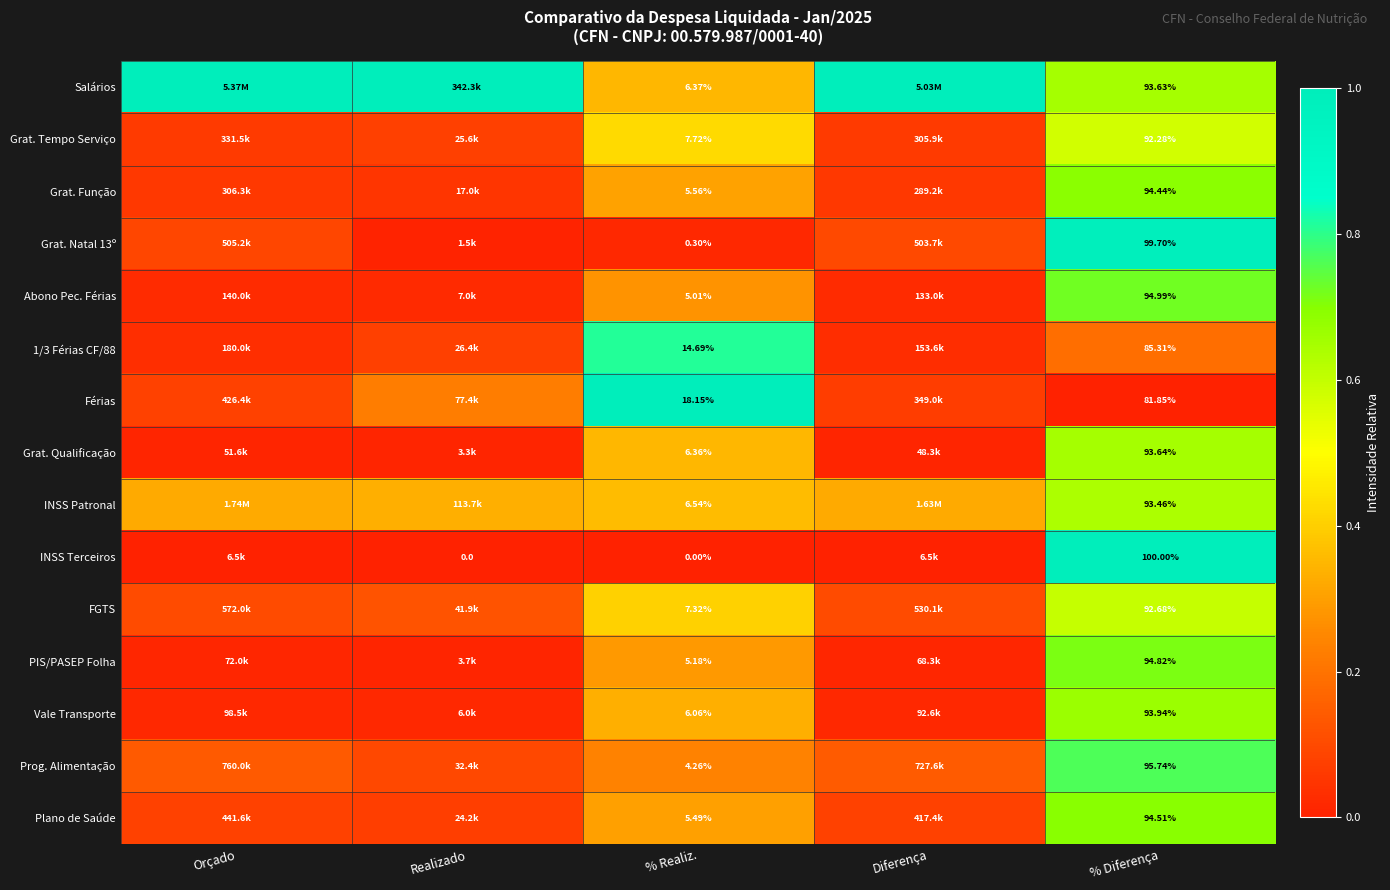

Which series changed the most between % Realiz. and % Diferença?

INSS Terceiros